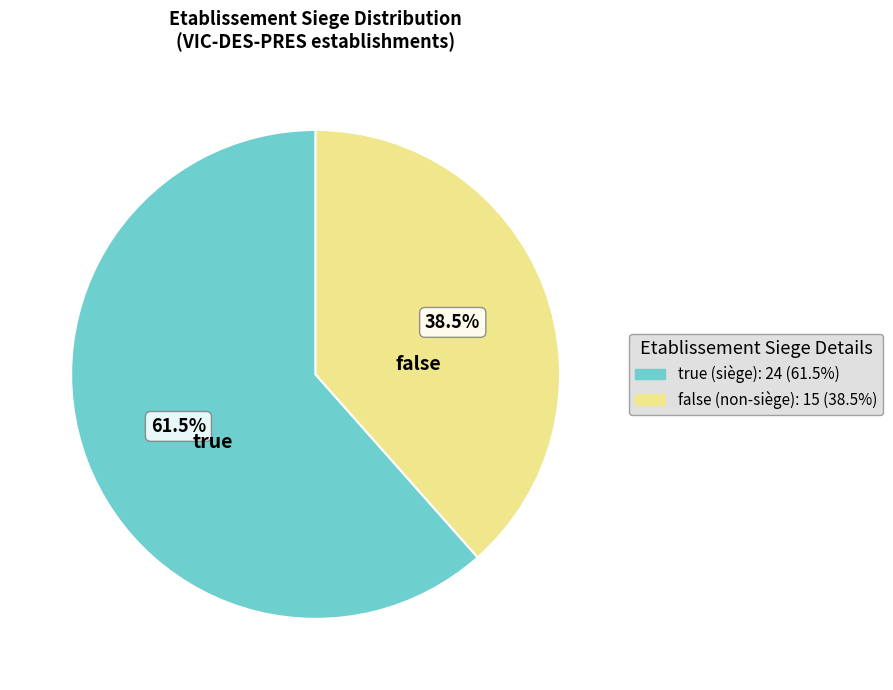

Which category has the smallest portion of the pie?

false